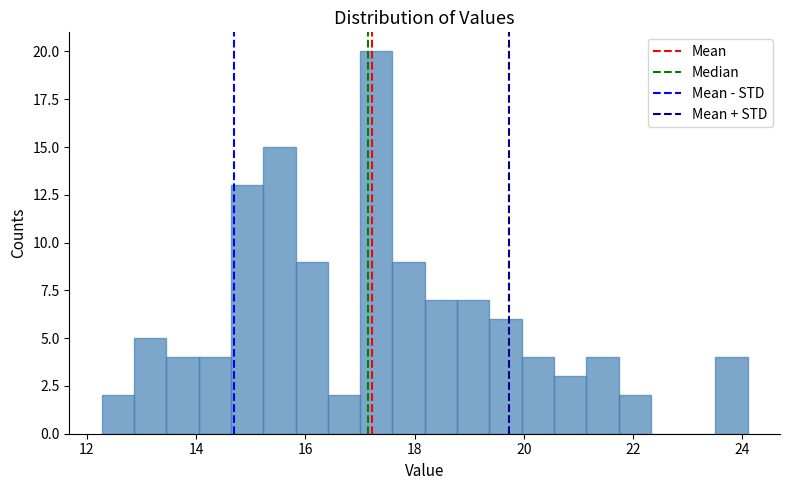

Around what value on the x-axis is the tallest bar? Give the approximate position of its centre, as read against the axis.

17.2